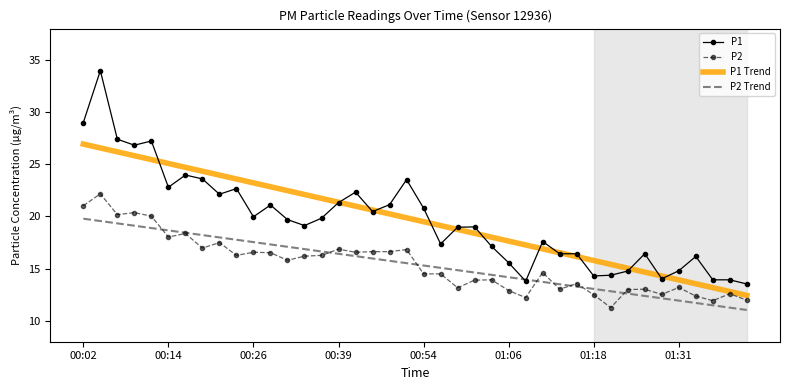

Rank the series by their maximum value, from highest to lowest.

P1, P1 Trend, P2, P2 Trend